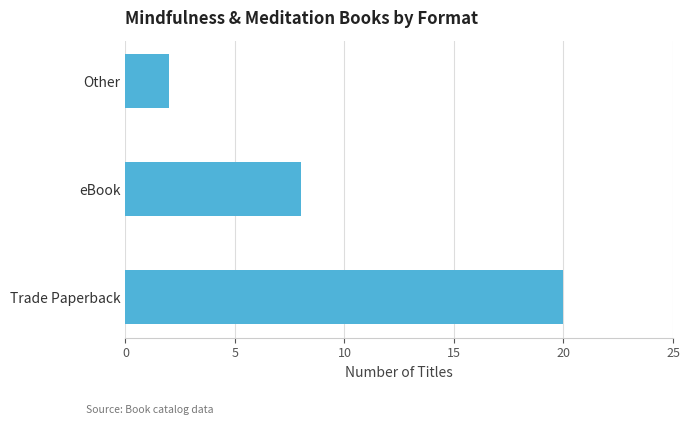

The chart shows a value of 3 at eBook. True or false?

False